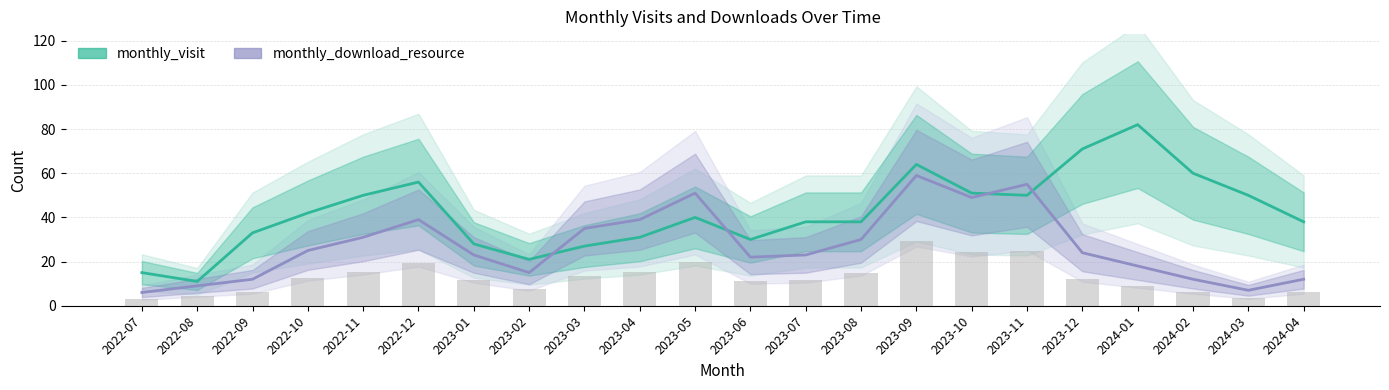

Which series has the largest range (max minus min)?

monthly_visit